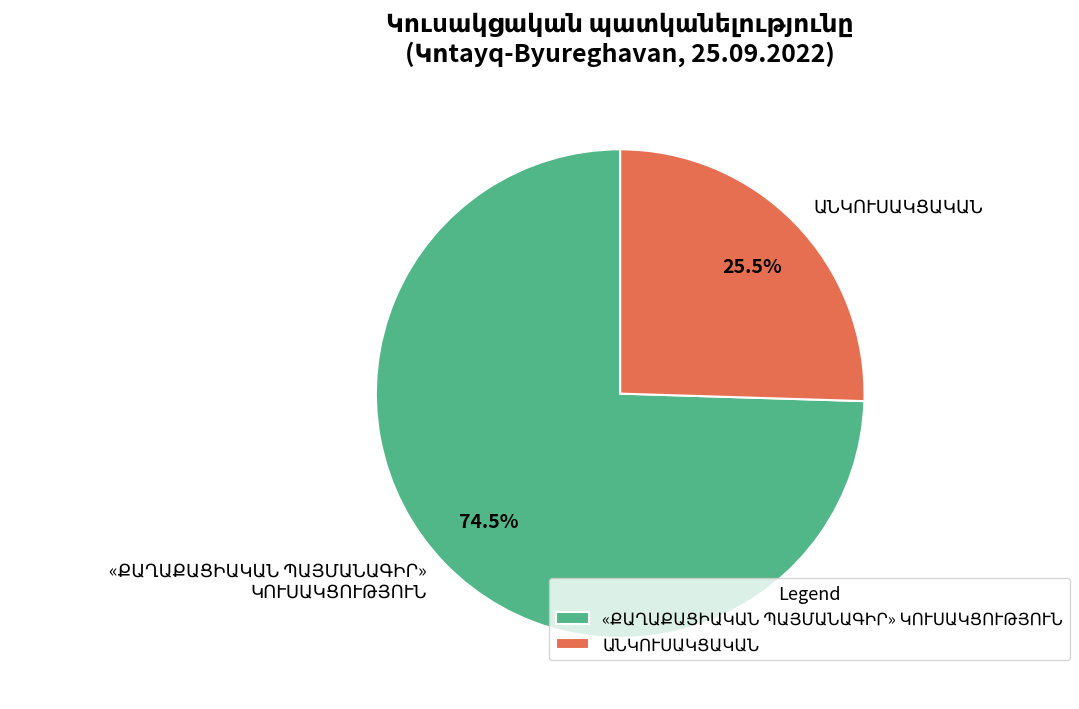

Does any single category account for the majority?

Yes